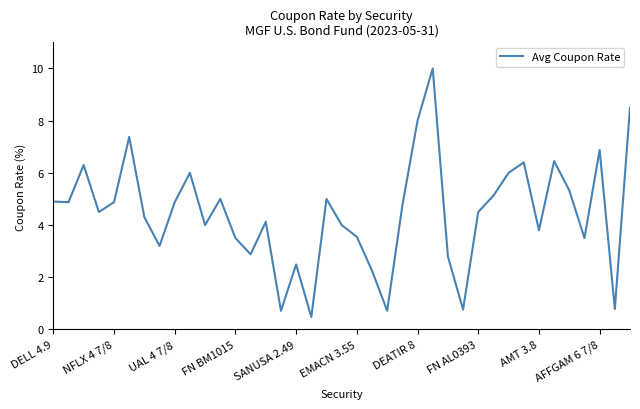

What is the difference between the maximum and minimum values?

9.5